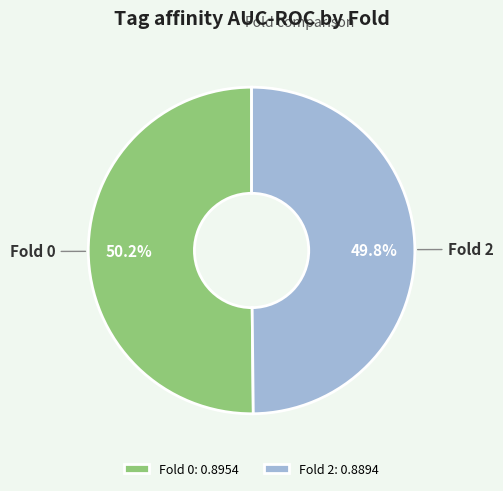

Is there any slice that represents more than half of the pie?

Yes